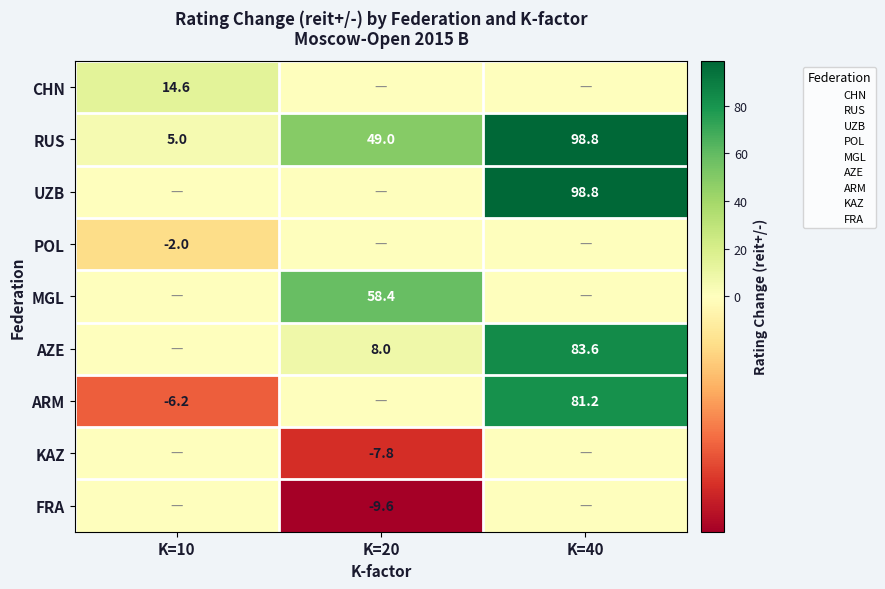

What is the average value of the POL series?

-0.7